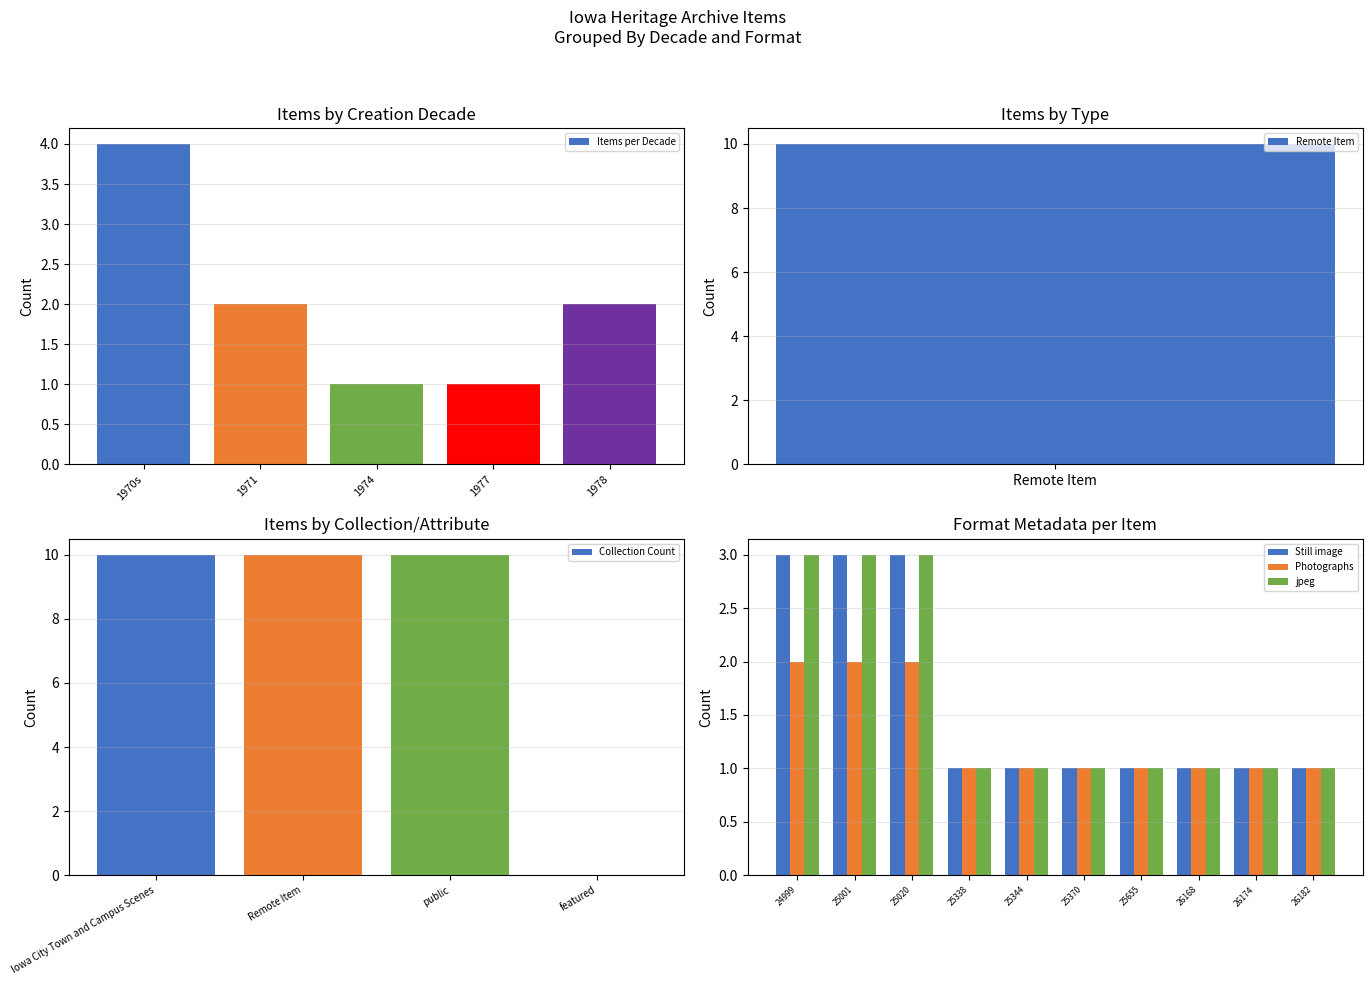

The value of jpeg at 24999 is 3. True or false?

True